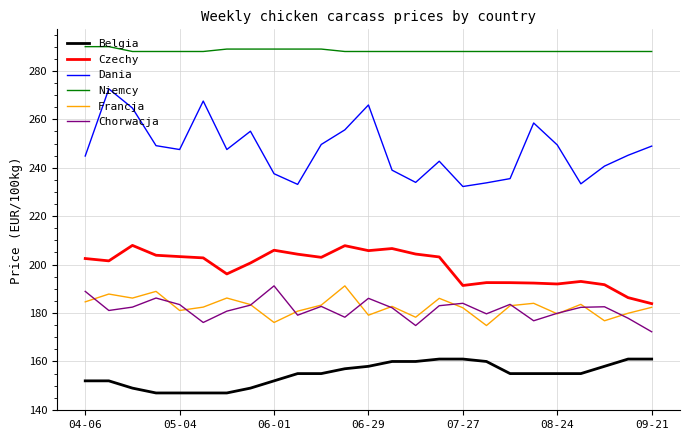

What is the maximum value for Chorwacja?

191.2